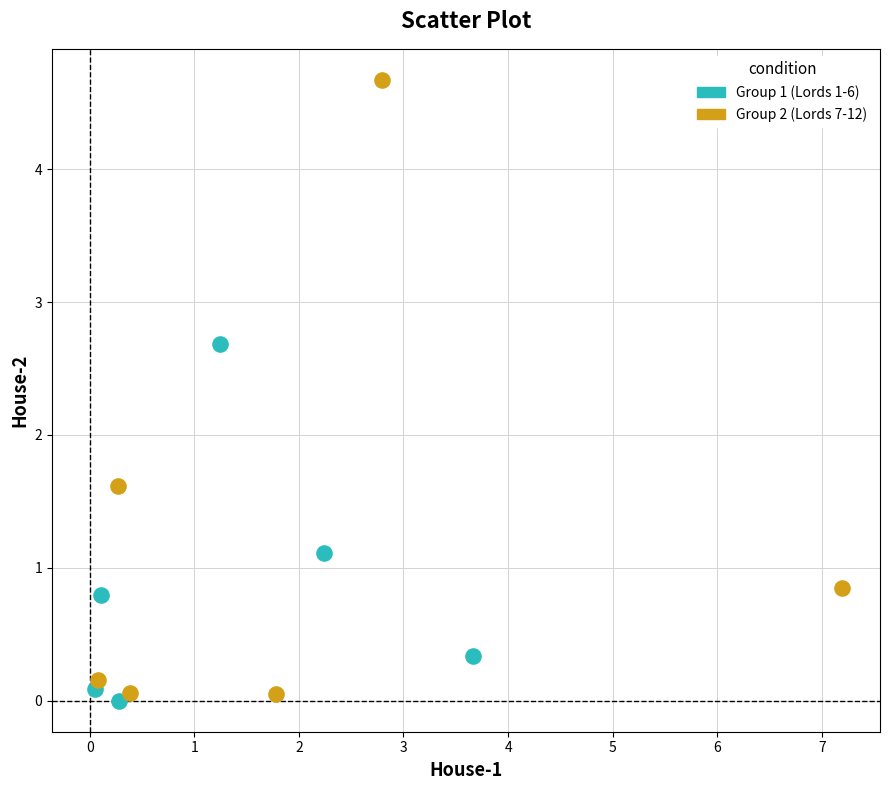

Which series reaches the maximum Y coordinate?

Group 2 (Lords 7-12)